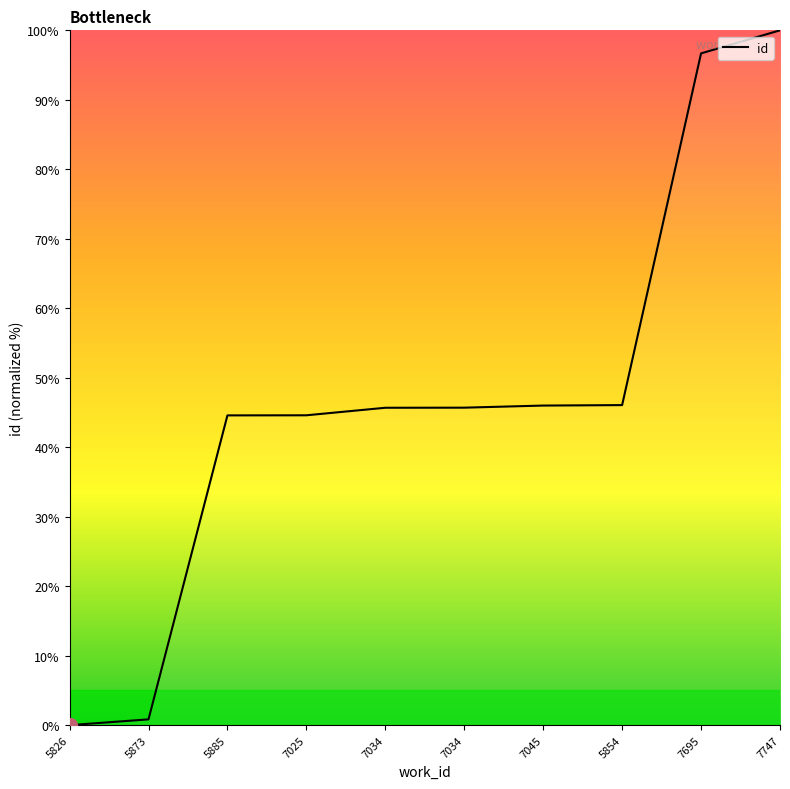

Is this an area chart (filled region under the line)?

Yes